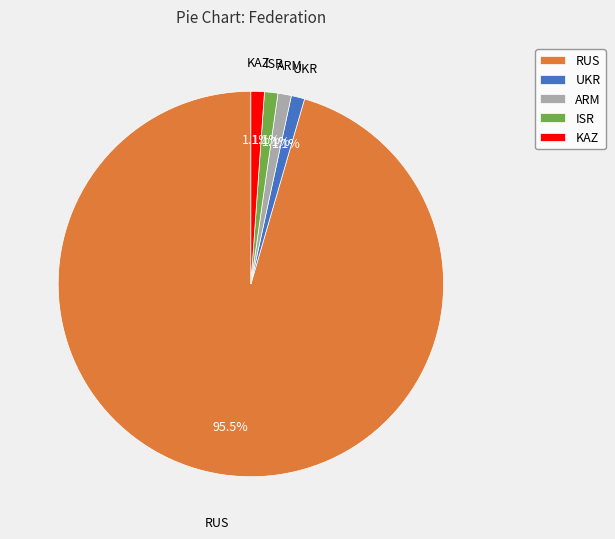

To the nearest percent, what is the difference between the KAZ and RUS slice percentages?

94%